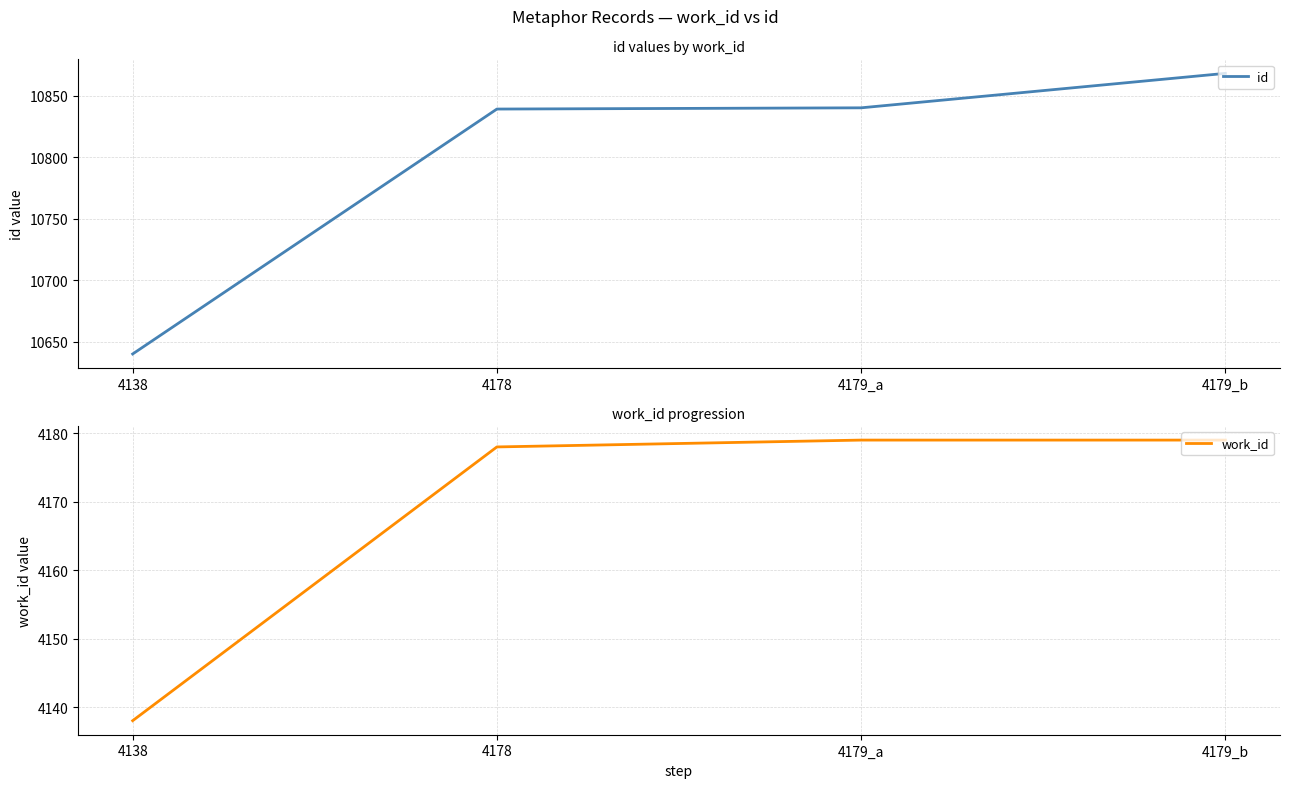

What is the total value across all series at 4179_b?

15047